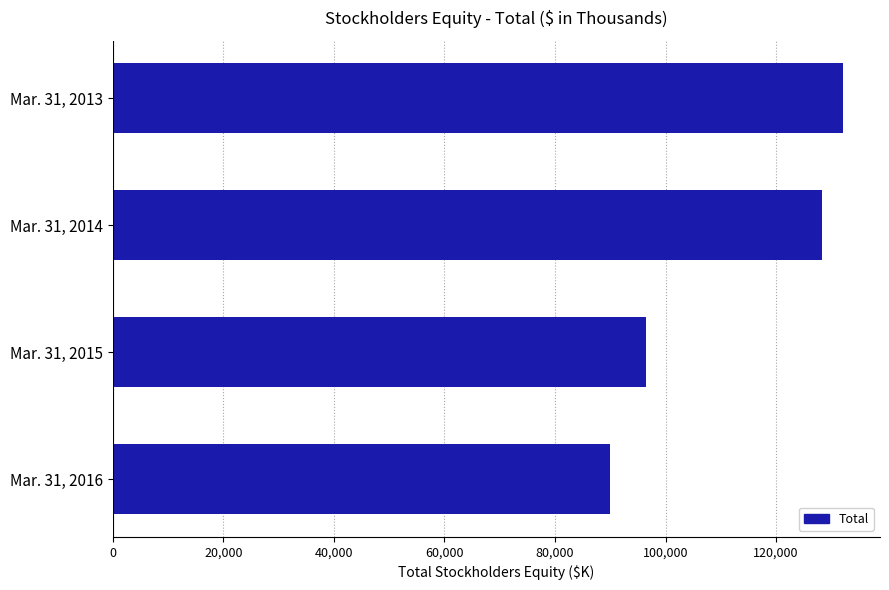

What is the sum of the values at Mar. 31, 2016 and Mar. 31, 2014?

218247